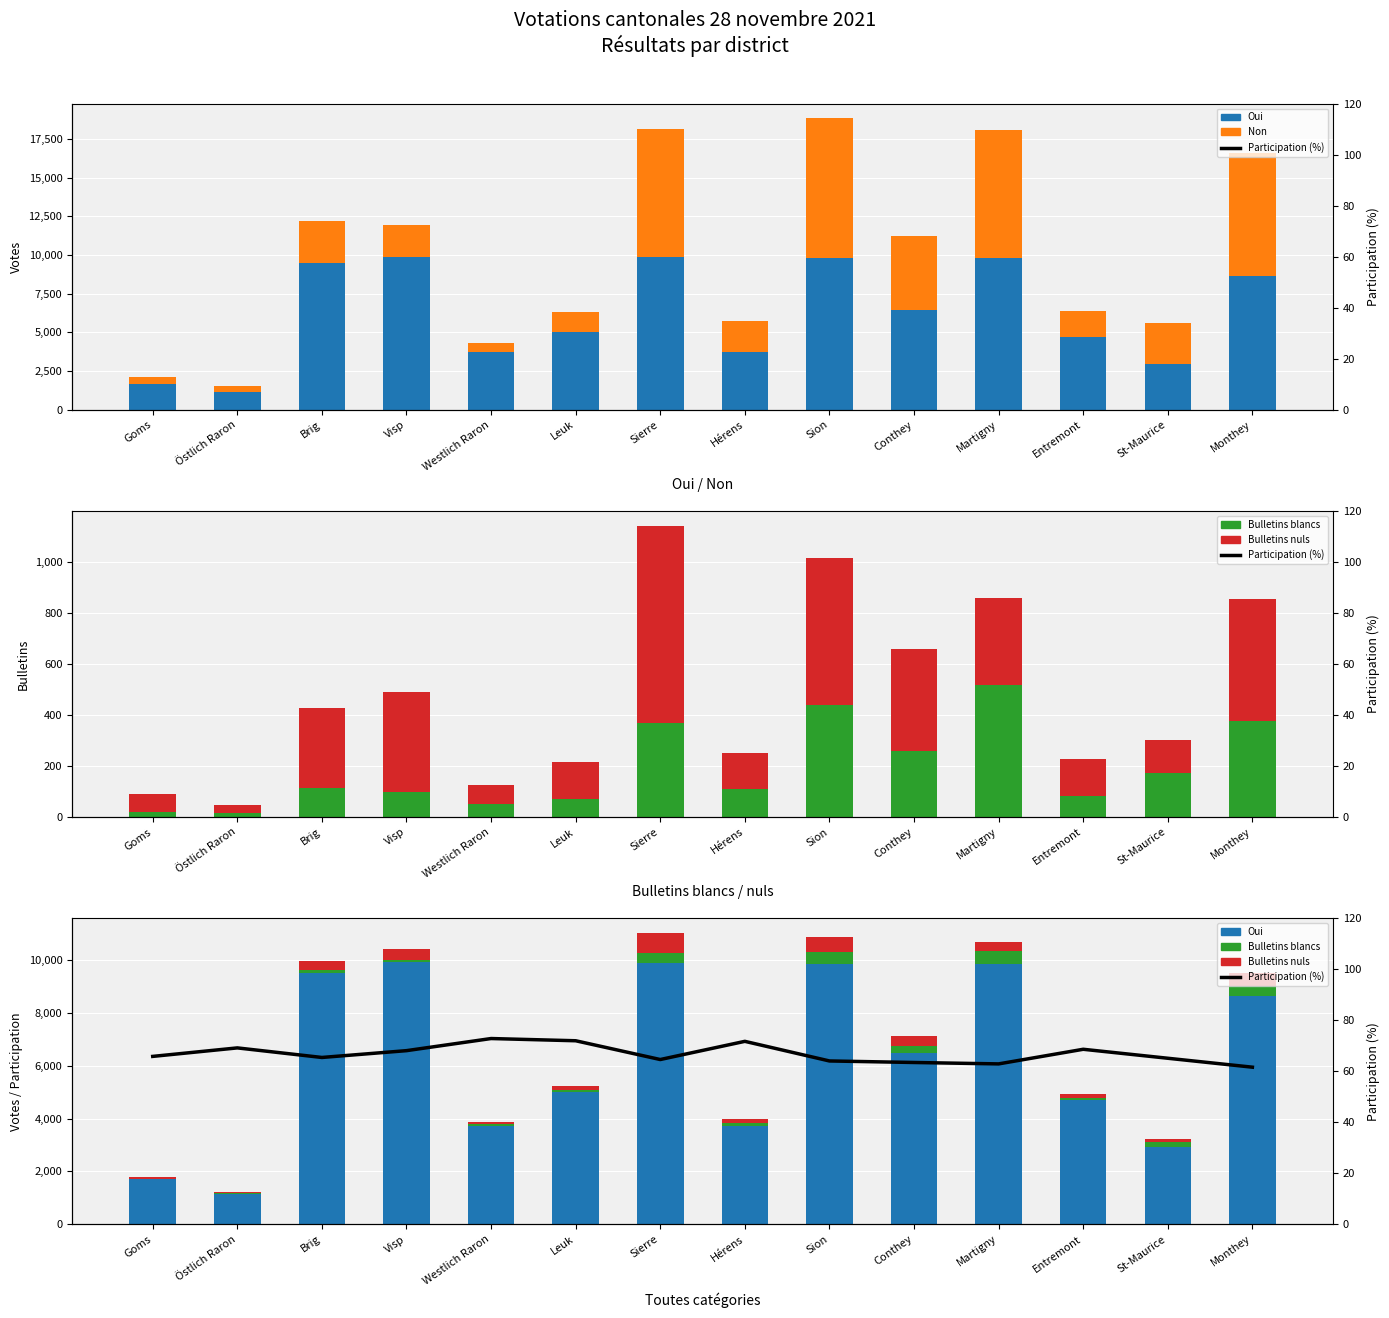

Rank the series at Leuk from highest to lowest value.

Oui, Non, Bulletins nuls, Participation (%), Bulletins blancs